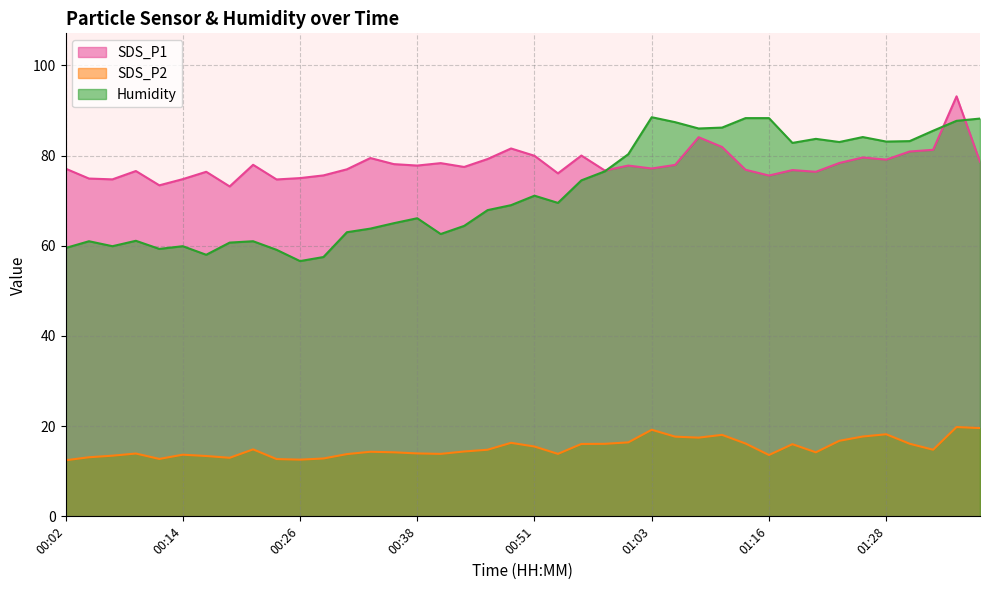

What is the sum of all SDS_P2 values?

607.3